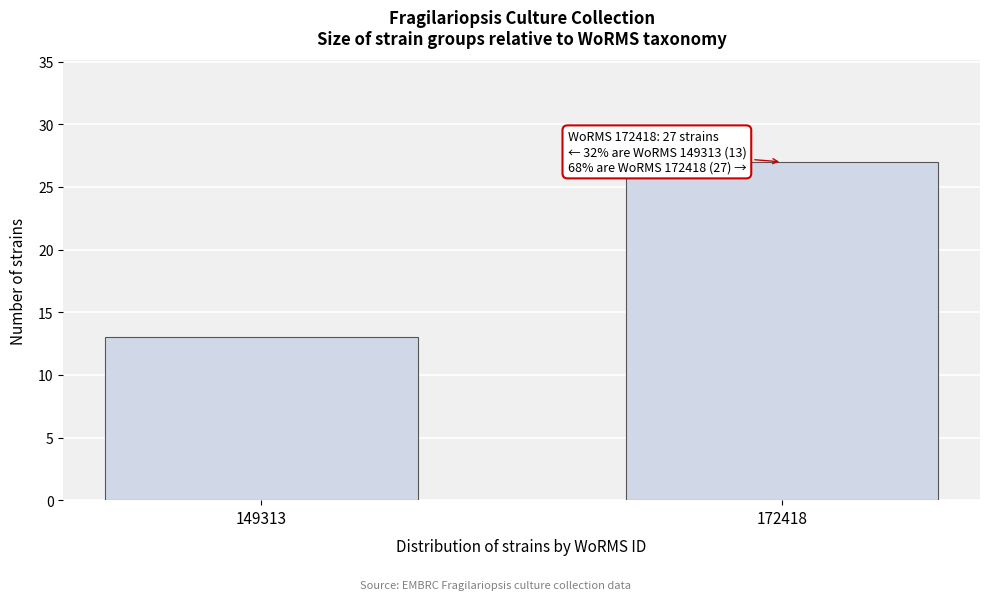

Reading left to right, what are all the values shown in this chart?

149313=13	172418=27